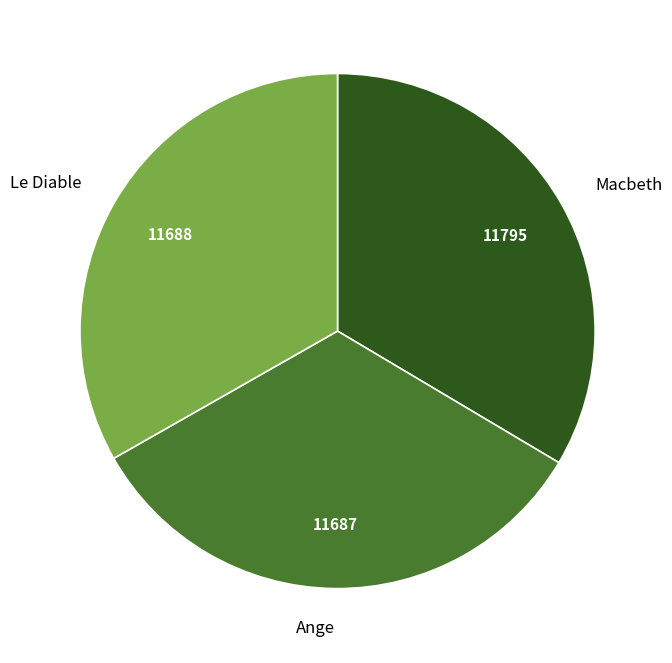

Do Le Diable and Macbeth together represent more than half of the pie?

Yes